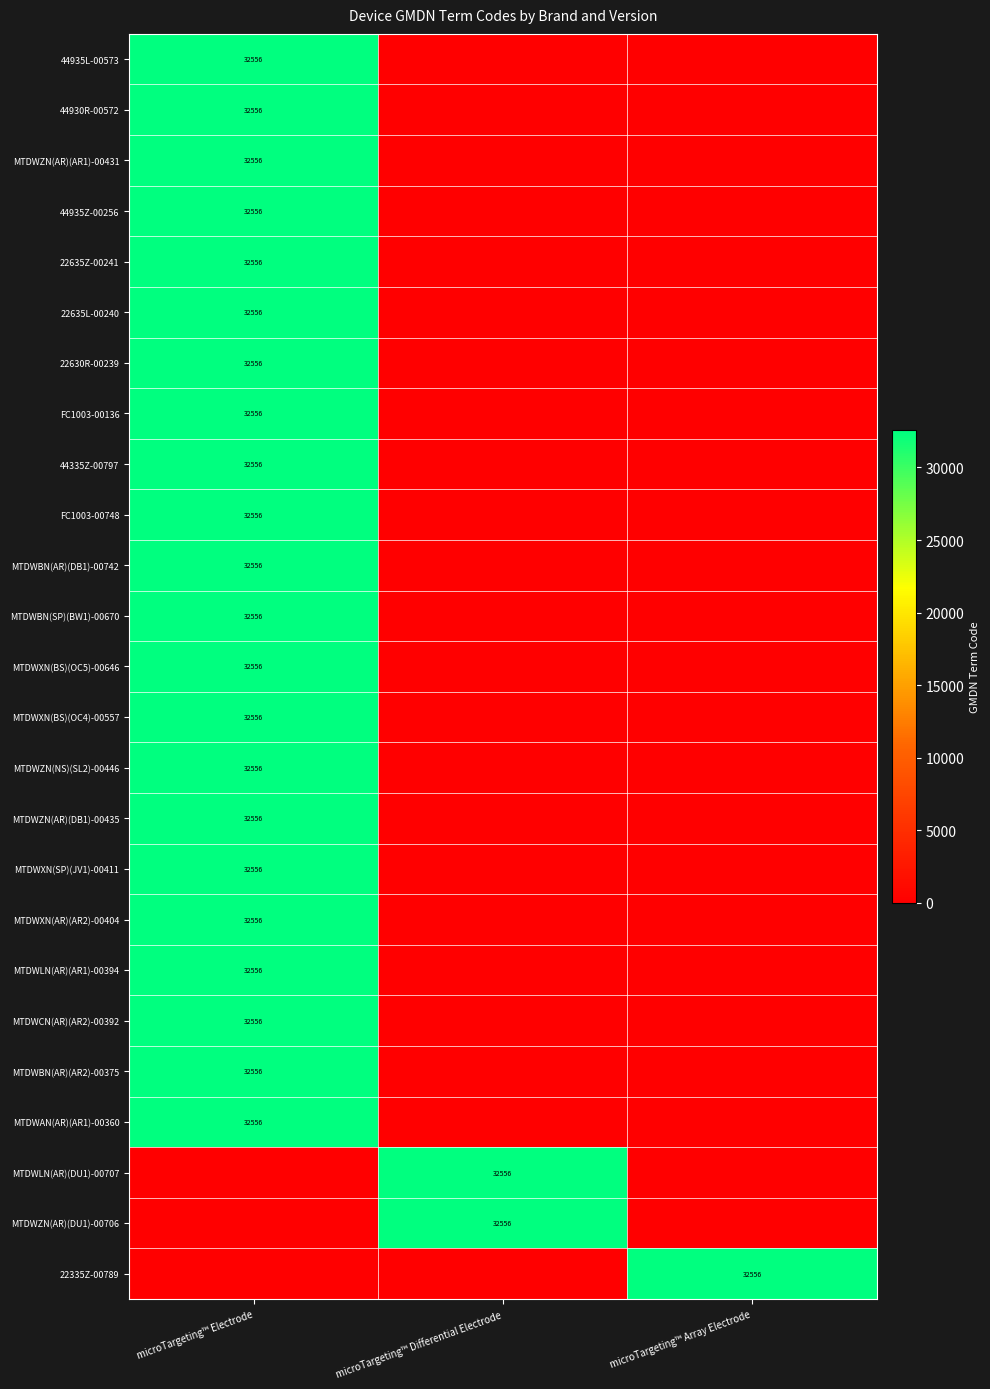

True or false: 44335Z-00797 has a value of 32556 at microTargeting™ Electrode.

True